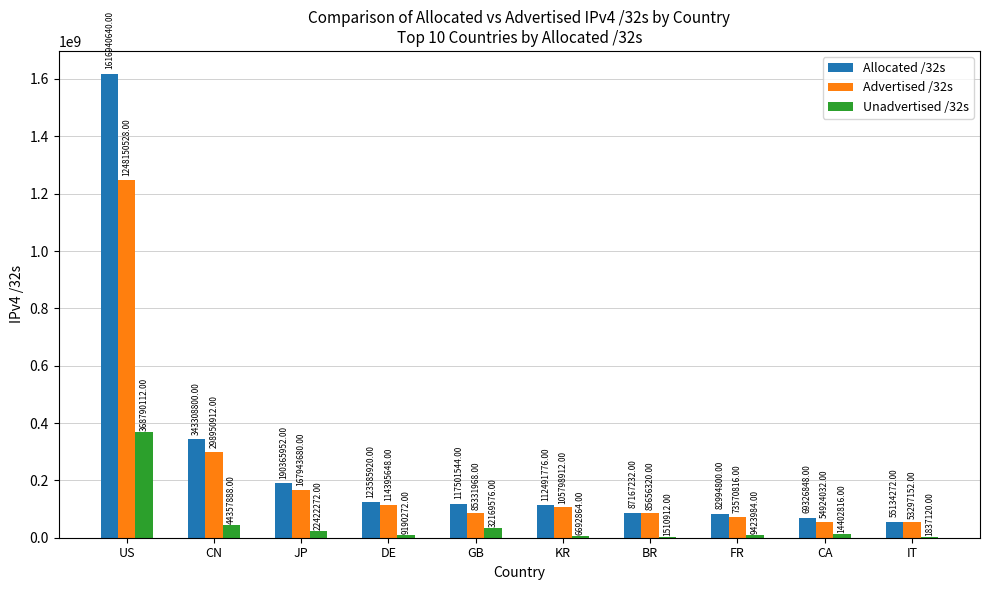

Which series has the largest total across all categories?

Allocated /32s